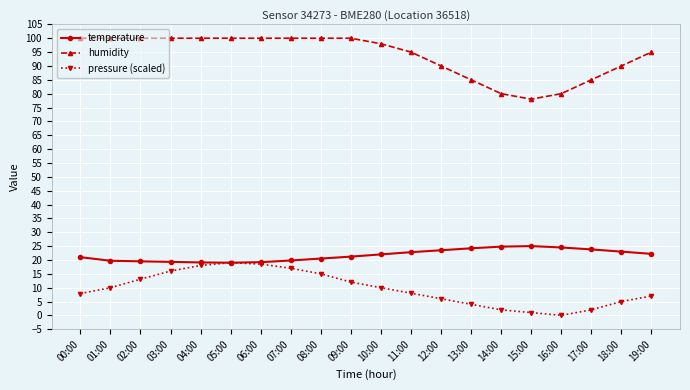

Does the chart have visible grid lines?

Yes